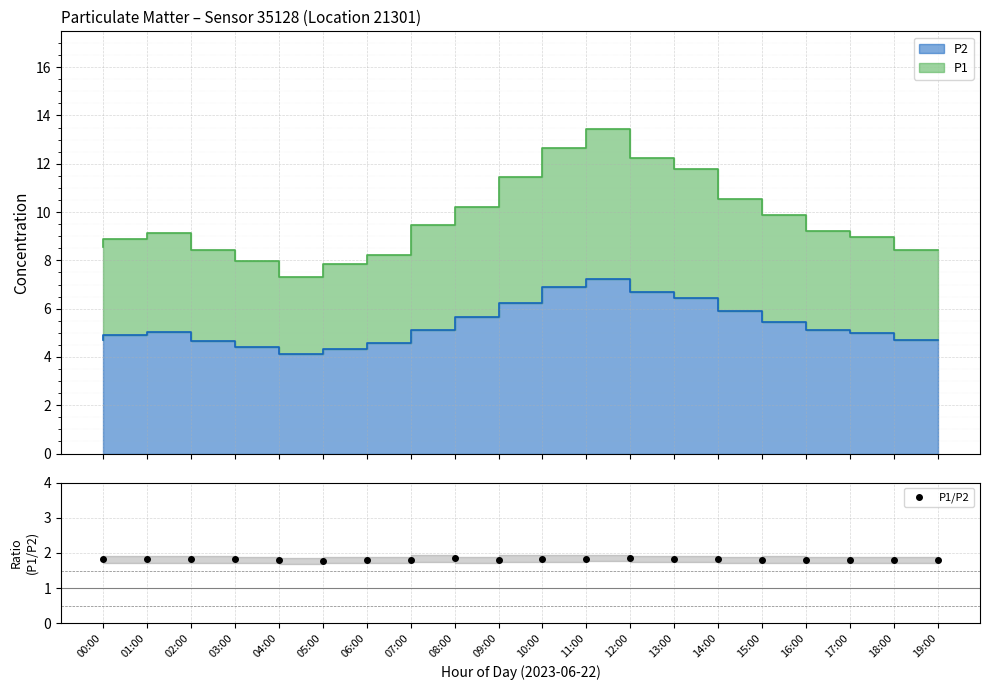

Reading right to left, what are all the values shown in this chart?

1.8	1.8	1.8	1.8	1.8	1.8	1.8	1.9	1.8	1.8	1.8	1.8	1.8	1.8	1.8	1.8	1.8	1.8	1.8	1.8